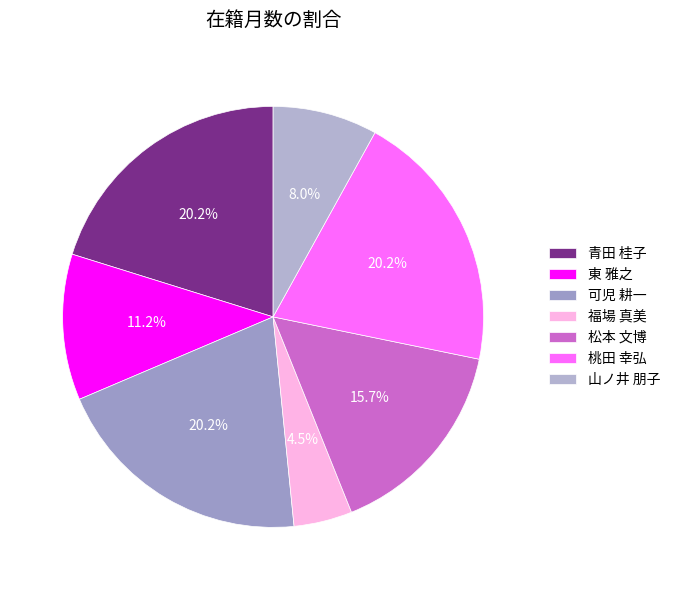

True or false: 可児 耕一 accounts for 20% of the total.

True